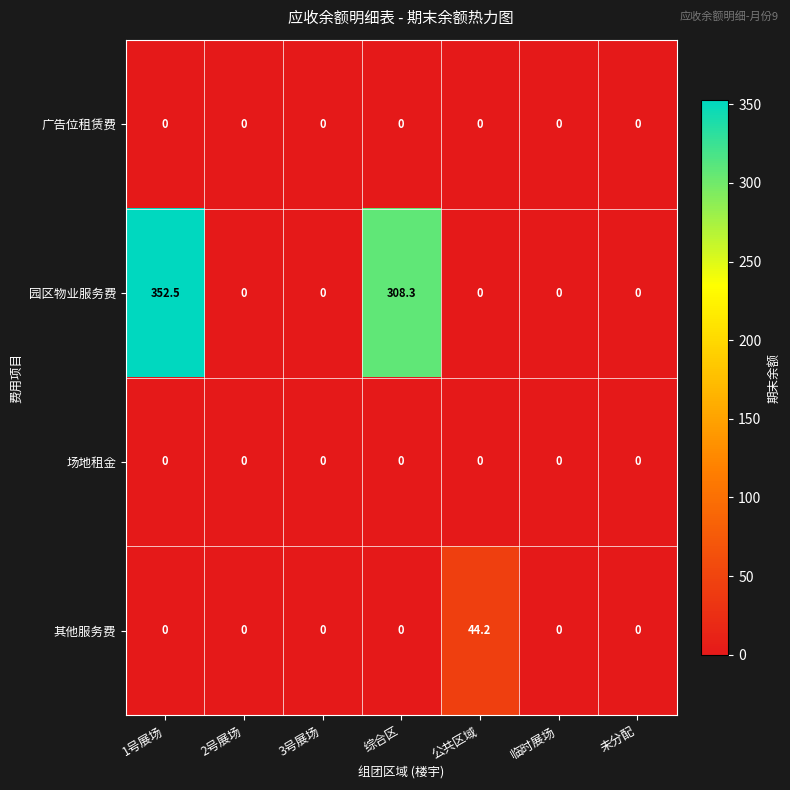

The 广告位租赁费 series shows 0.0 at 综合区. True or false?

True